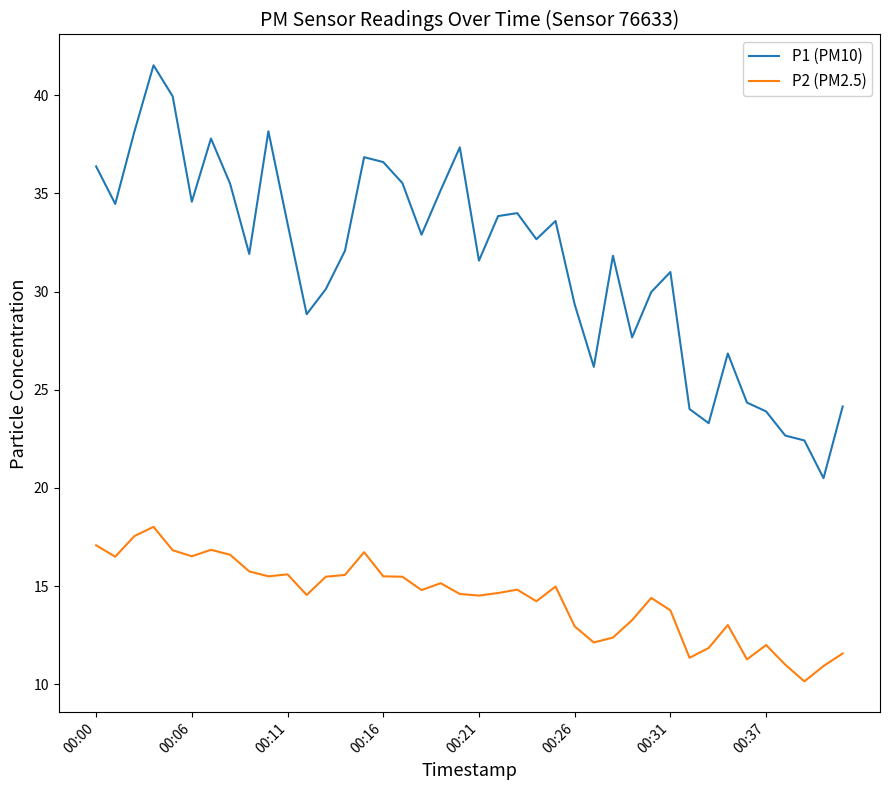

Rank the series by their average value, from highest to lowest.

P1 (PM10), P2 (PM2.5)